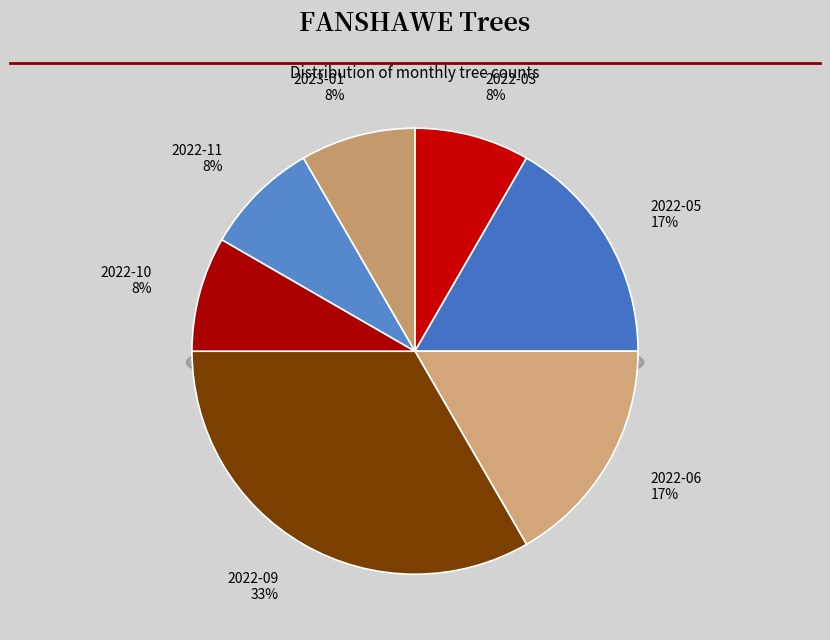

To the nearest percent, what is the average slice percentage?

14%